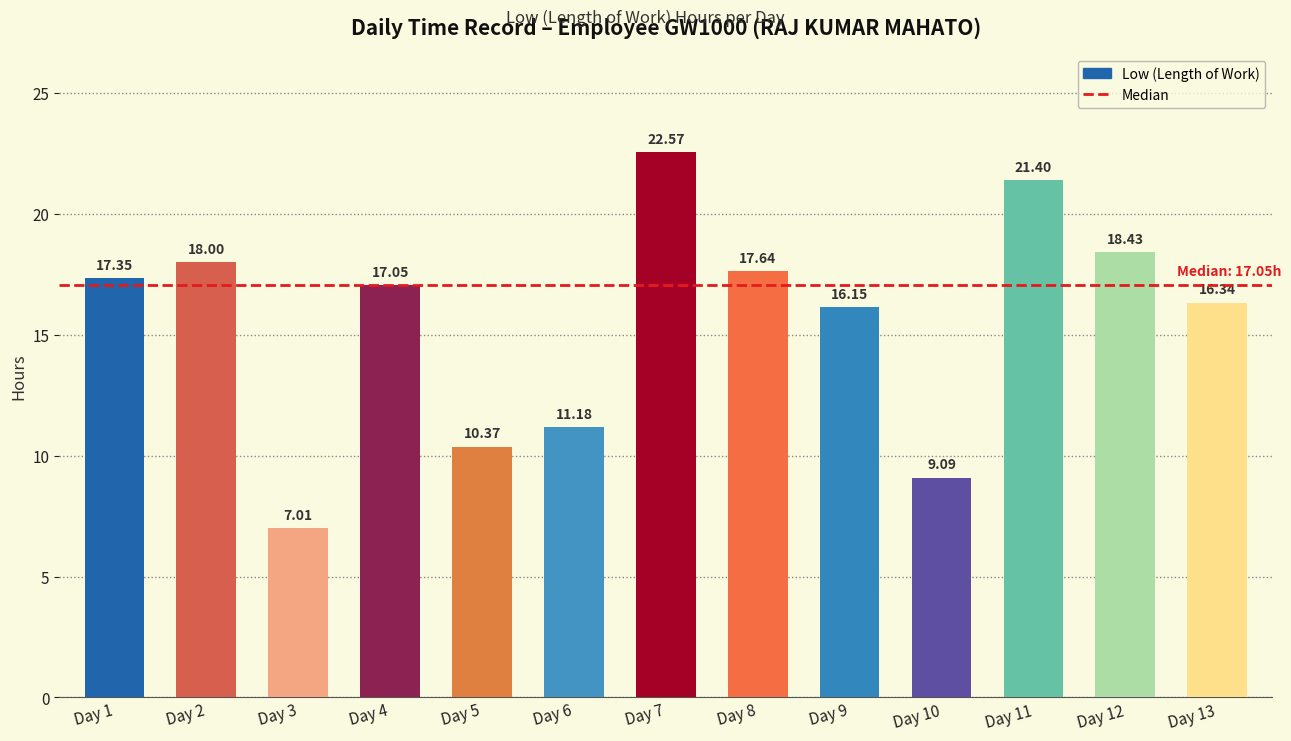

Is it true that the value at Day 5 is 10.4?

True